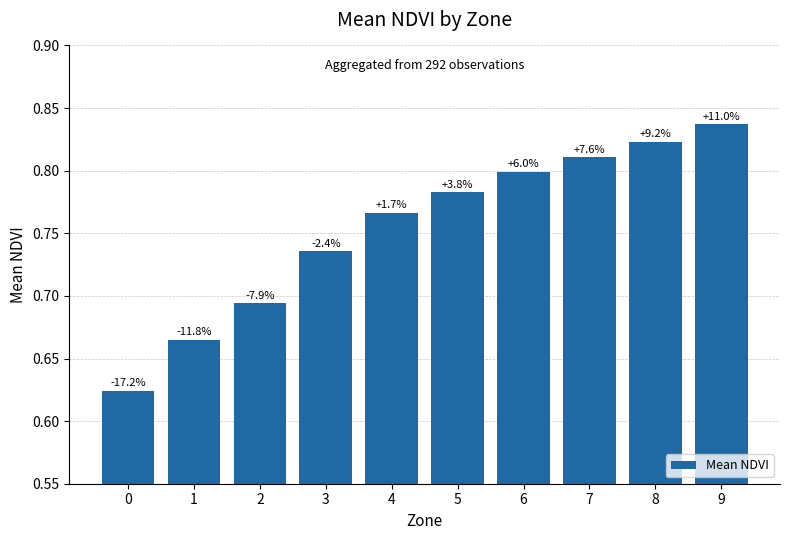

Which has a higher value, 3 or 1?

3